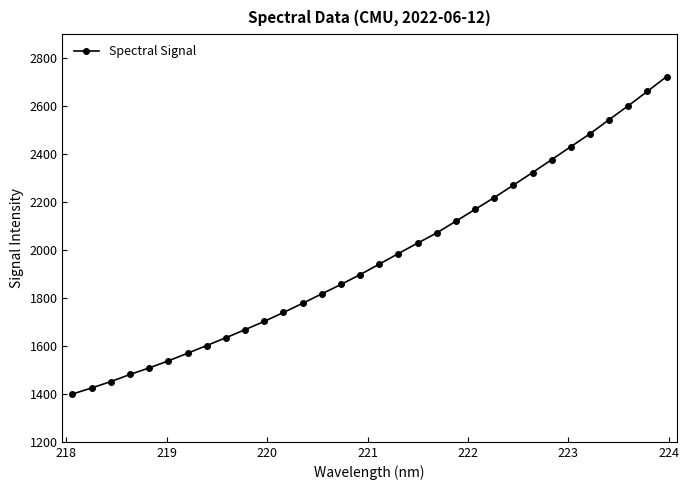

What is the smallest value displayed?

1399.5